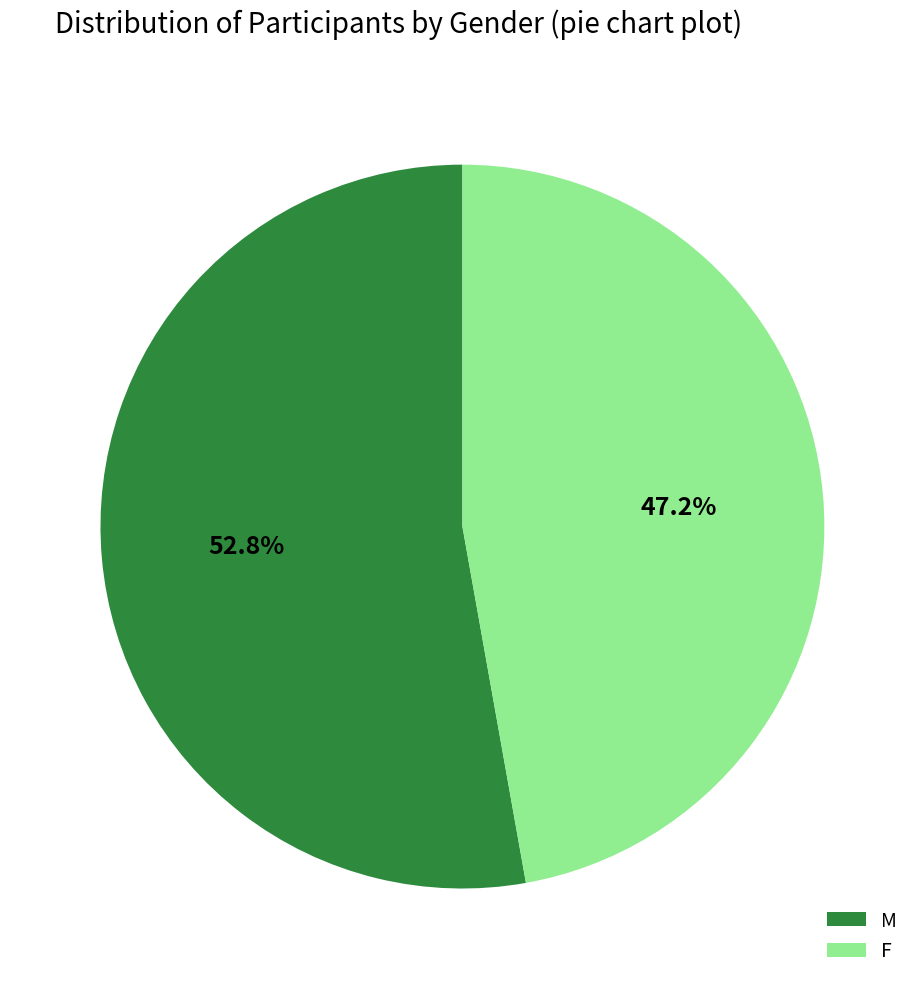

Combined, do F and M account for over 50%?

Yes